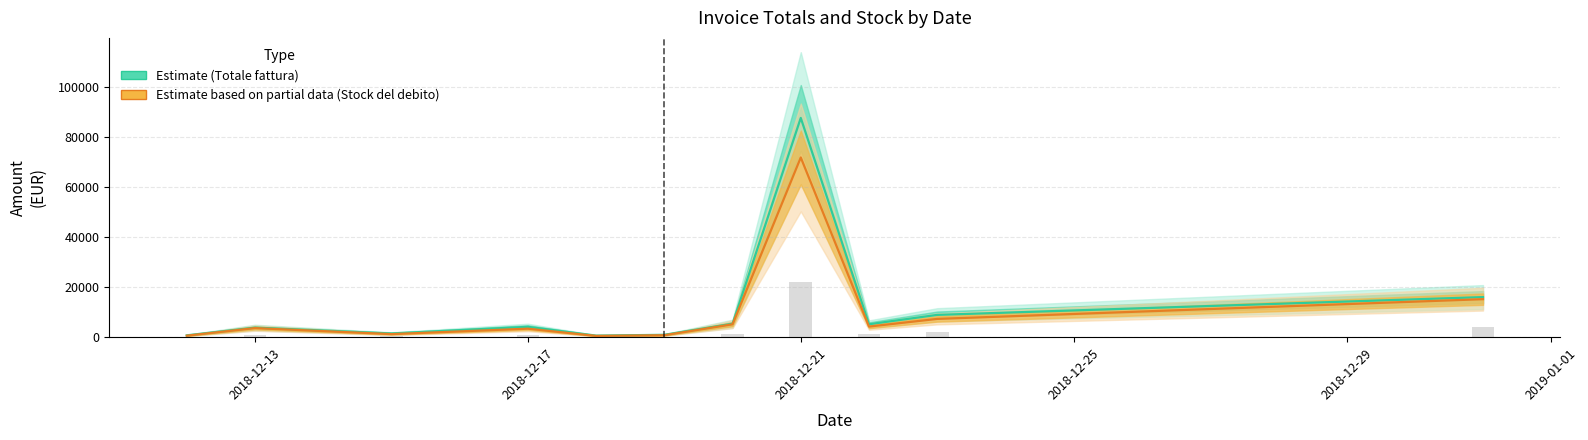

The Totale fattura (Estimate) series shows 1270.6 at 2018-12-13. True or false?

False